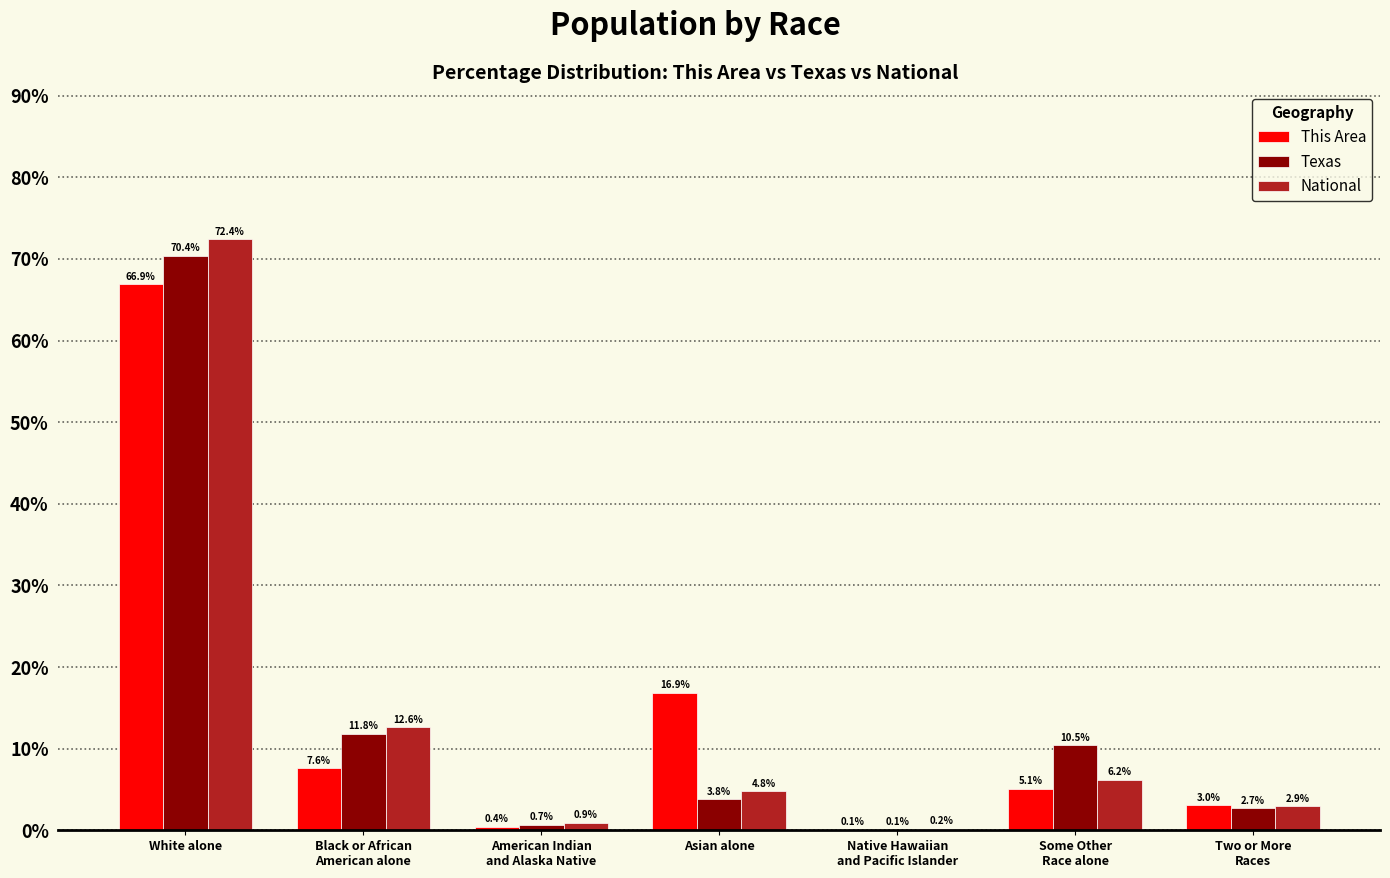

Is the value of This Area at Black or African
American alone greater than the value of Texas at Two or More
Races?

Yes